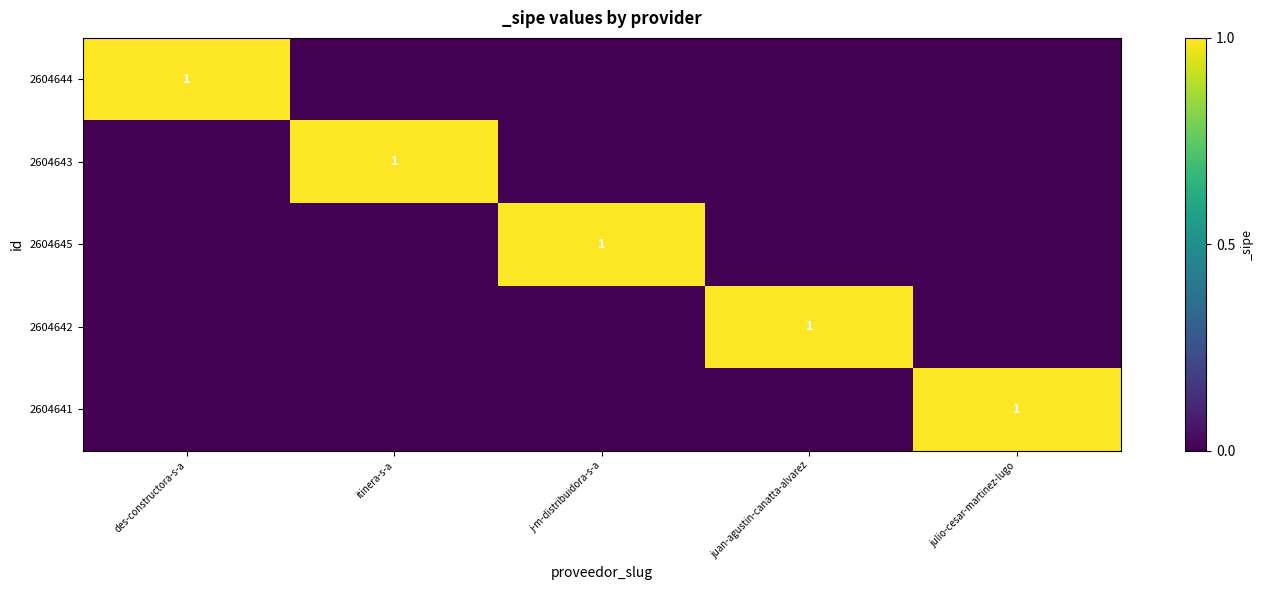

True or false: 2604641 has a value of 0 at itinera-s-a.

True